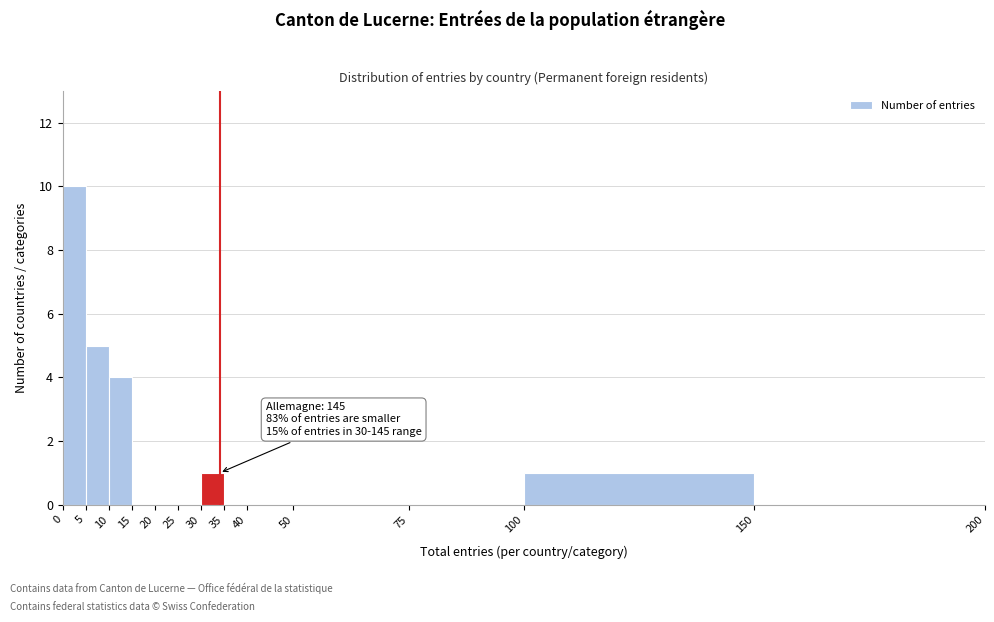

Which range on the x-axis has the tallest bar?

0 to 5